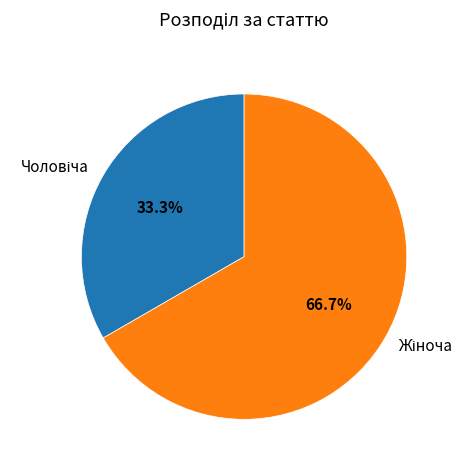

Does any single category account for the majority?

Yes